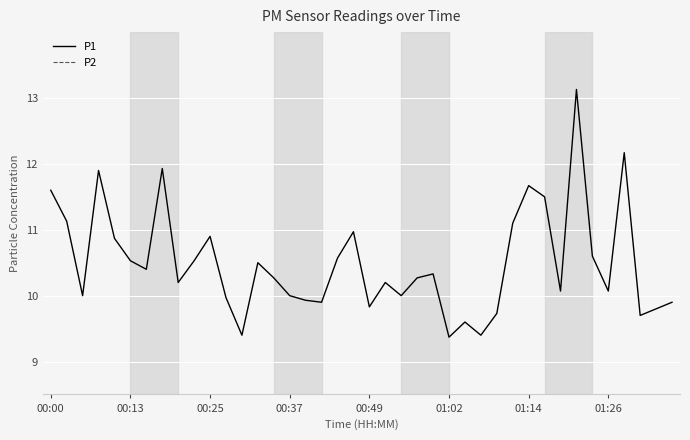

Read the P1 value at 16.

9.9